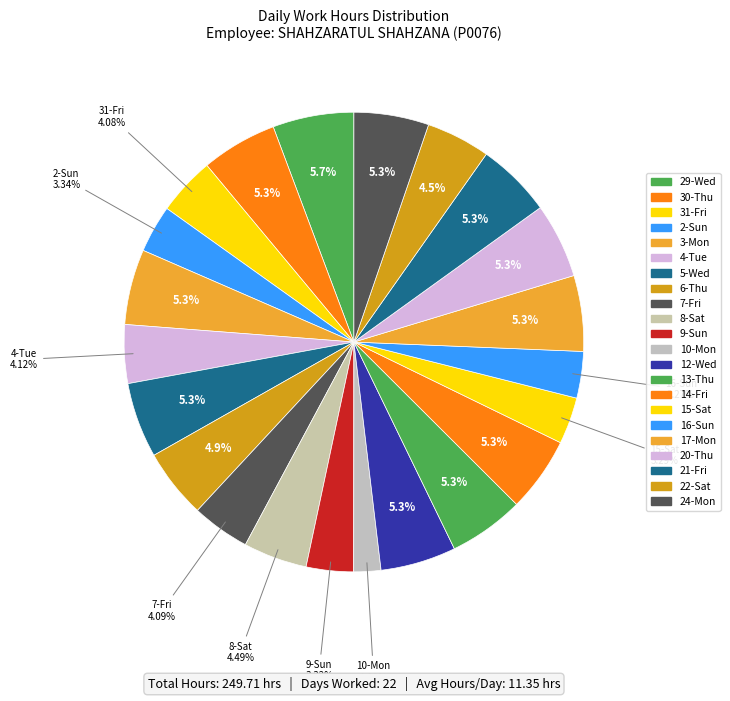

Between 10-Mon and 7-Fri, which is larger?

7-Fri